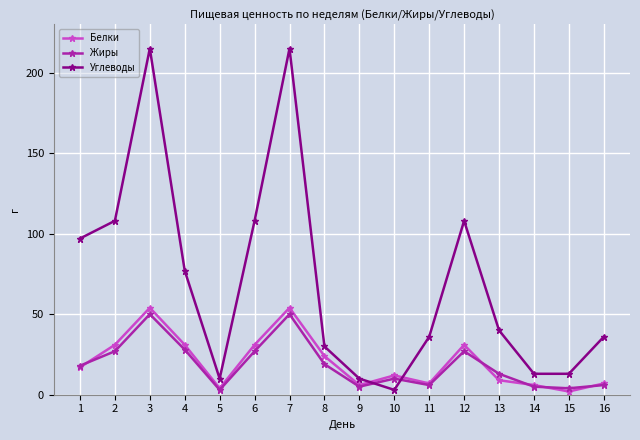

Between which two adjacent categories do Углеводы and Белки first intersect?

9 and 10